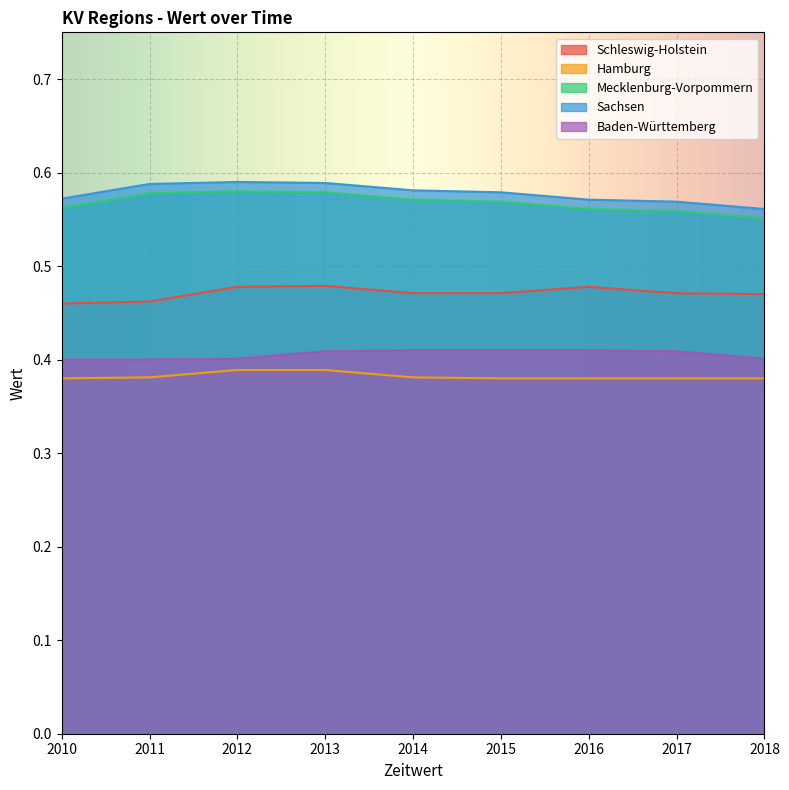

How many interior local valleys does the Schleswig-Holstein series have?

1